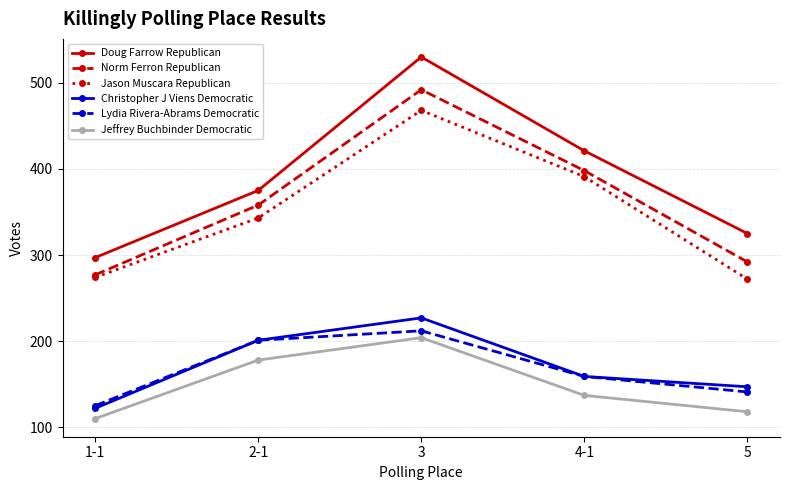

How many lines are shown in the chart?

6